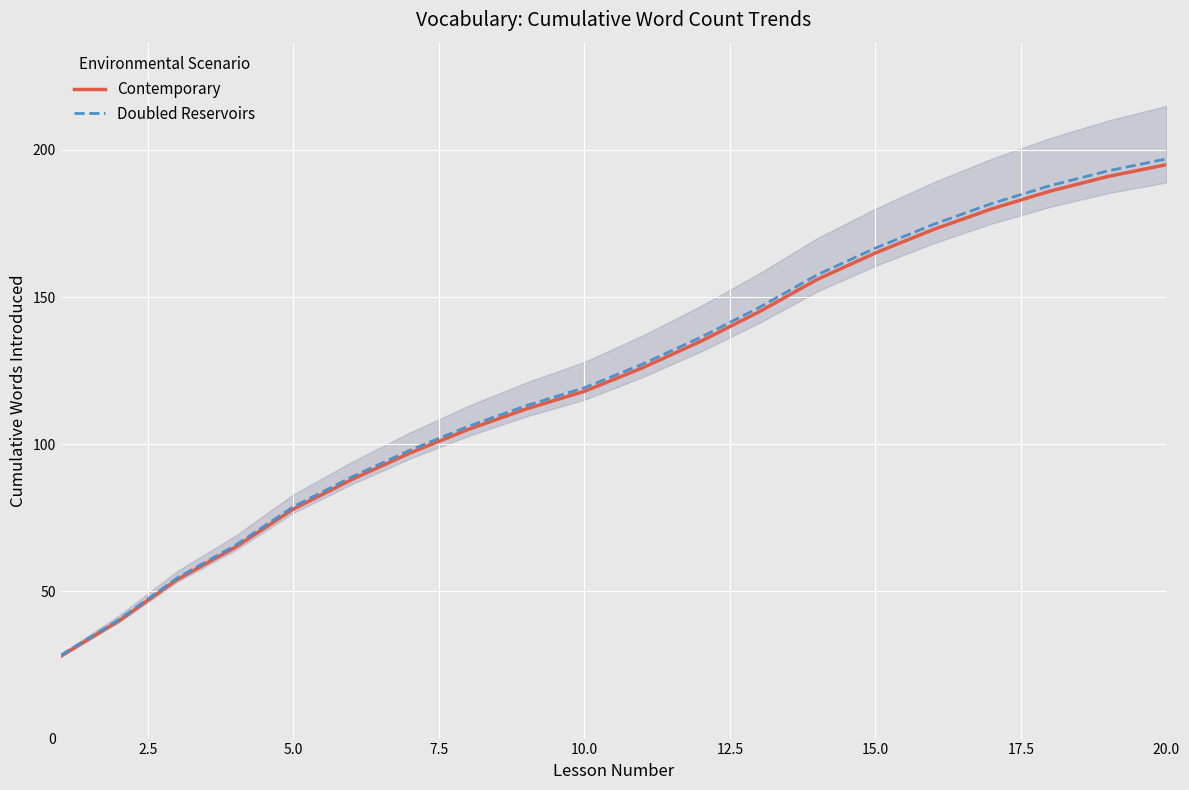

What is the highest value of the Contemporary series?

195.0